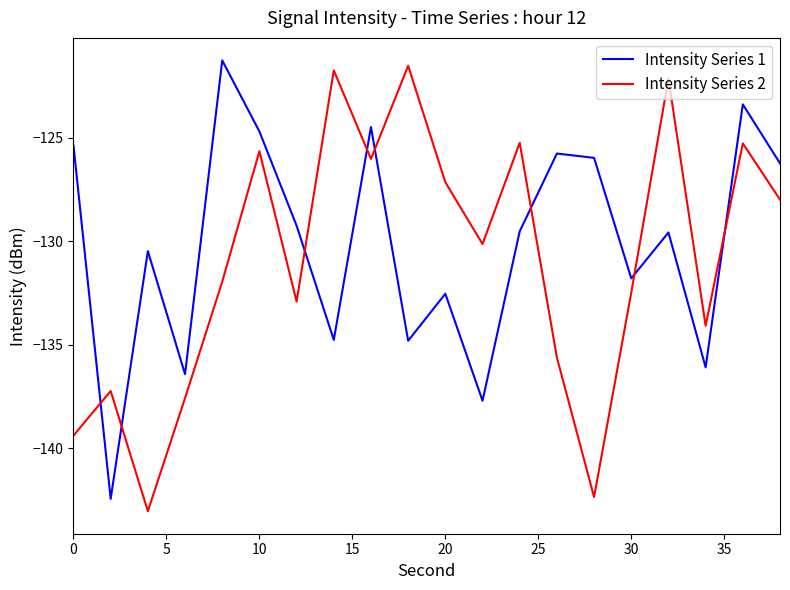

What is the maximum value for Intensity Series 1?

-121.3